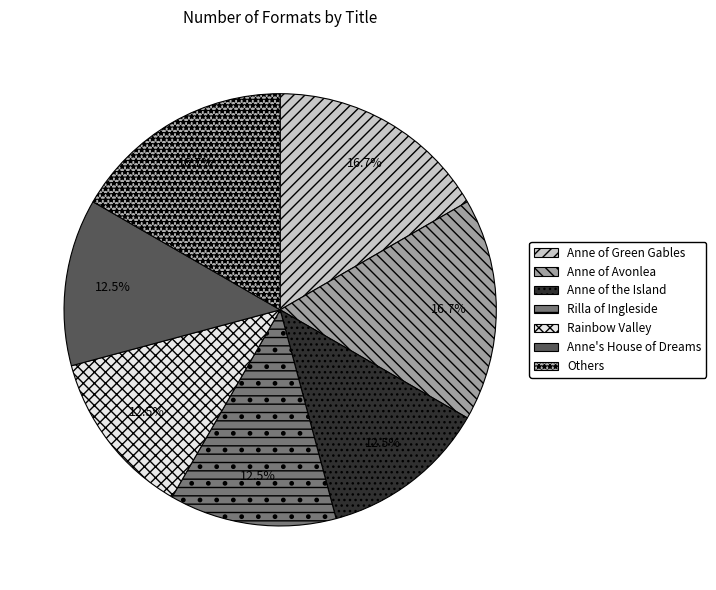

To the nearest percent, what is the average slice percentage?

14%